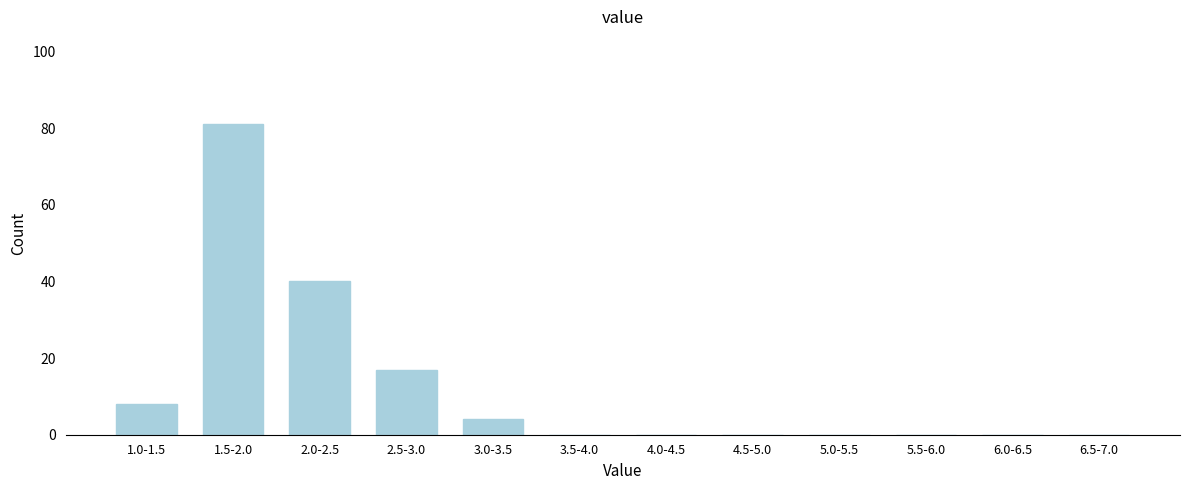

Reading left to right, transcribe all the data shown in this chart.

1.0-1.5=8	1.5-2.0=81	2.0-2.5=40	2.5-3.0=17	3.0-3.5=4	3.5-4.0=0	4.0-4.5=0	4.5-5.0=0	5.0-5.5=0	5.5-6.0=0	6.0-6.5=0	6.5-7.0=0